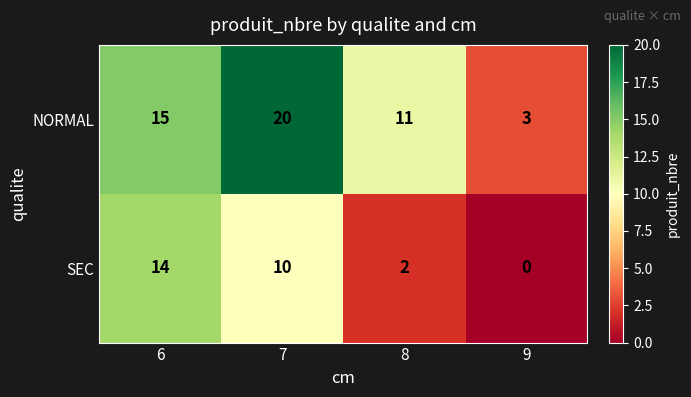

At which label does SEC first exceed 10?

6